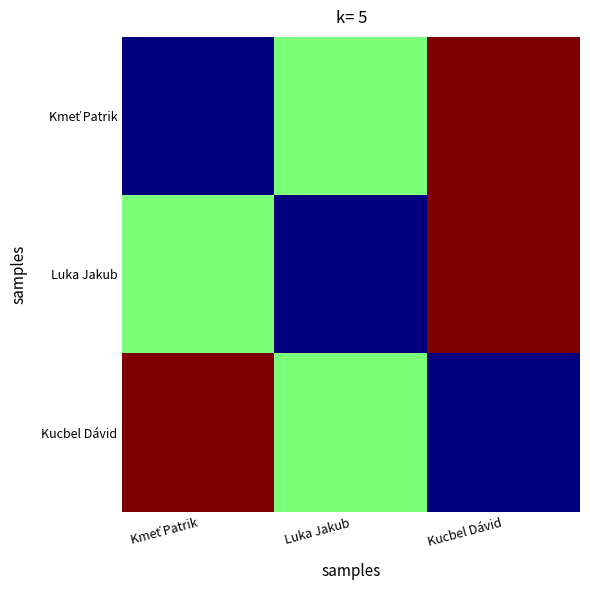

Count the number of data series in this chart.

3